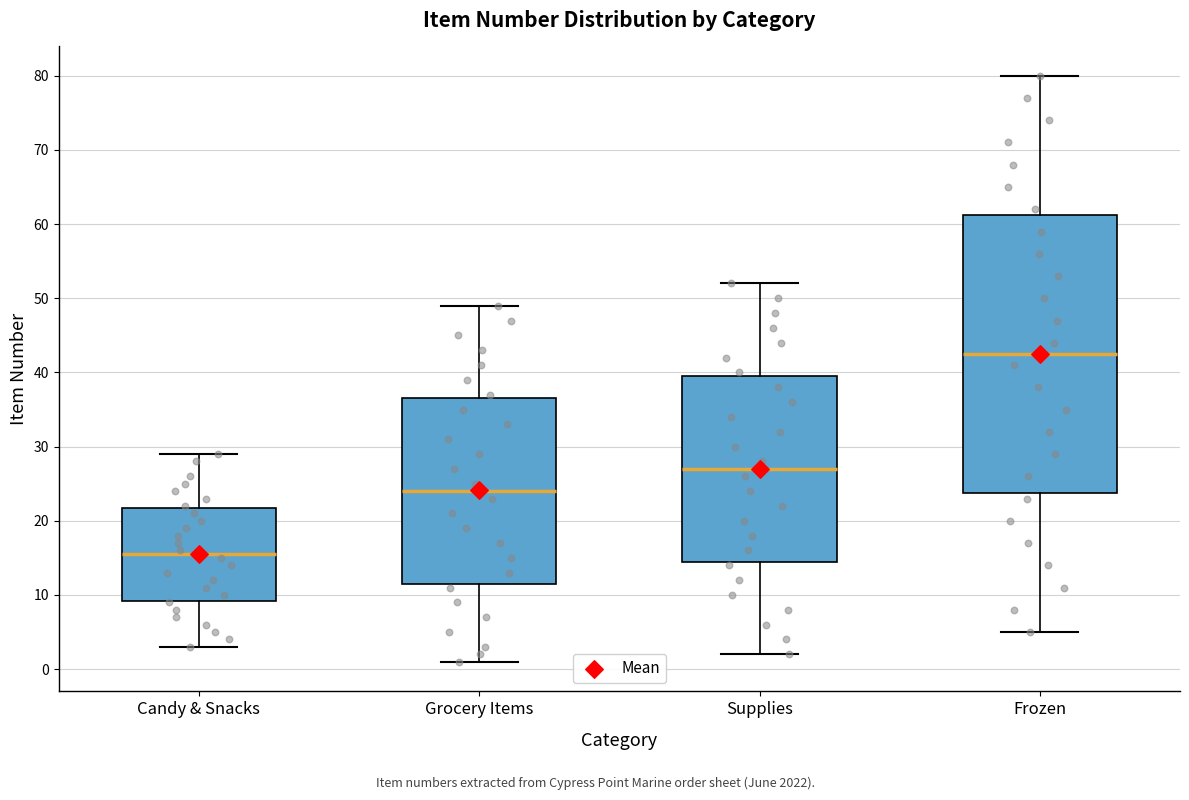

Comparing the boxes themselves (not the whiskers), which one is the tallest?

Frozen